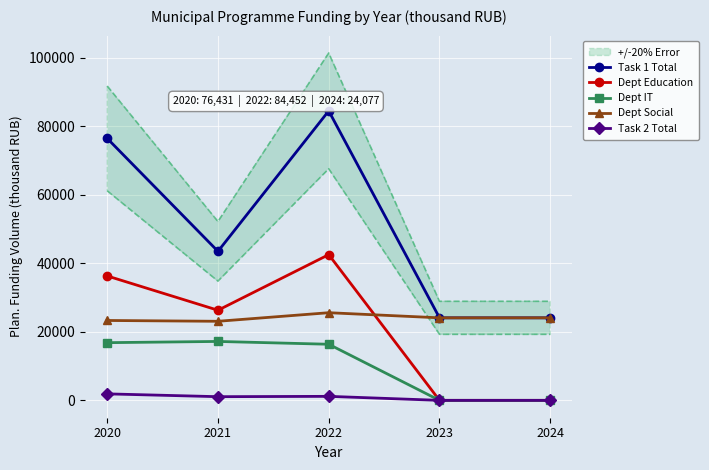

Reading left to right, list all the values displayed in this chart.

Task 1 Total: 2020=76431.4	2021=43481.0	2022=84451.5	2023=24077.0	2024=24077.0
Dept Education: 2020=36295.4	2021=26292.0	2022=42513.0	2023=0.0	2024=0.0
Dept IT: 2020=16830.0	2021=17189.0	2022=16367.0	2023=0.0	2024=0.0
Dept Social: 2020=23306.0	2021=23068.0	2022=25571.5	2023=24077.0	2024=24077.0
Task 2 Total: 2020=1892.0	2021=1072.0	2022=1168.0	2023=0.0	2024=0.0